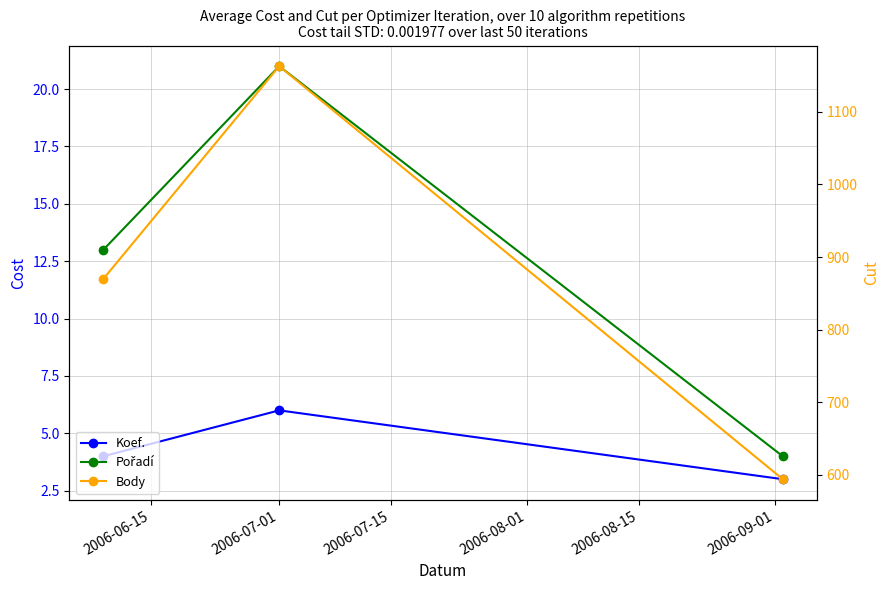

What is the difference between the maximum and minimum values in the Pořadí series?

17